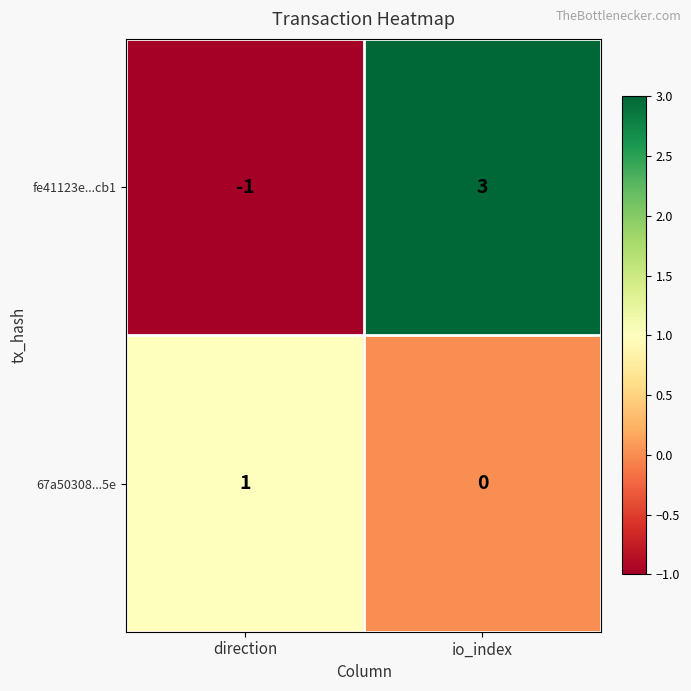

At io_index, list the series in order from smallest to largest.

67a50308...5e, fe41123e...cb1